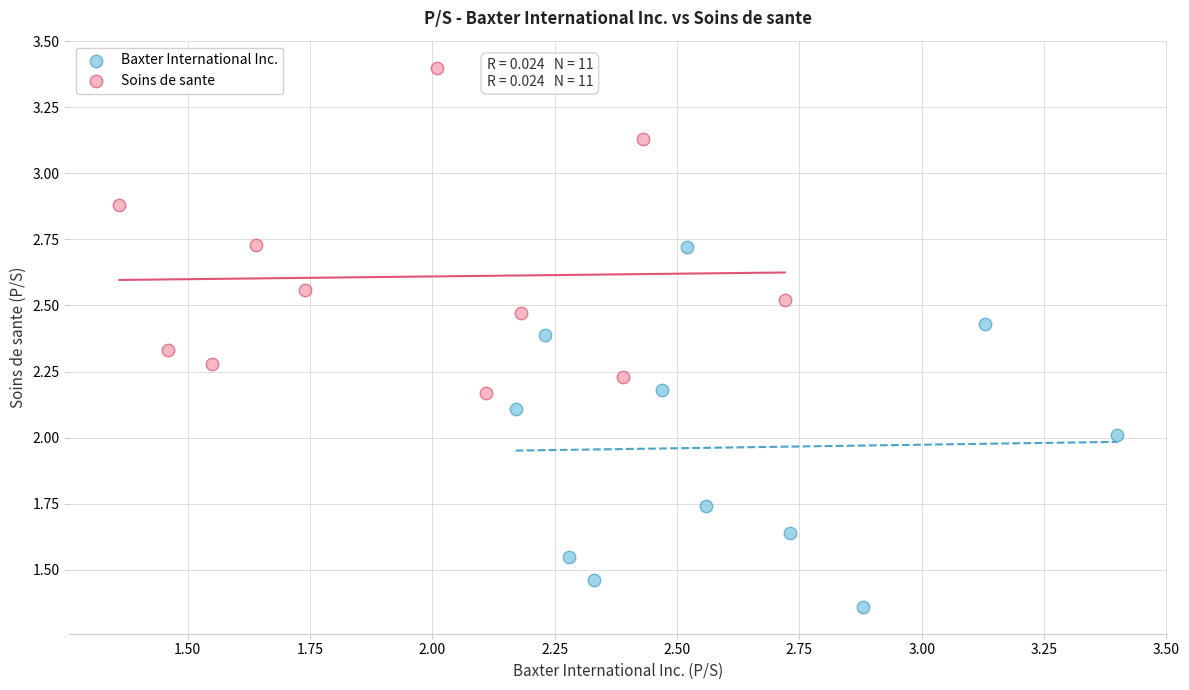

Which series contains the highest Y value?

Soins de sante